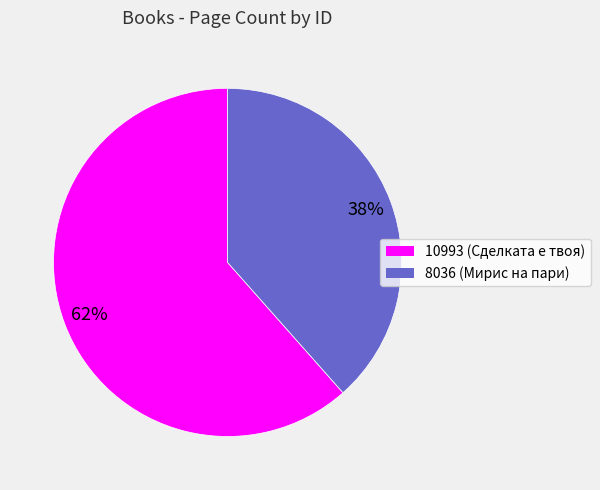

Which category accounts for the majority?

10993